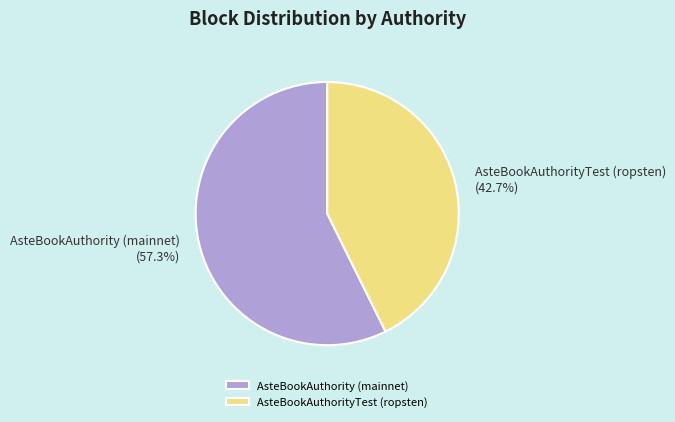

To the nearest percent, what is the difference between the largest and smallest slice percentages?

15%